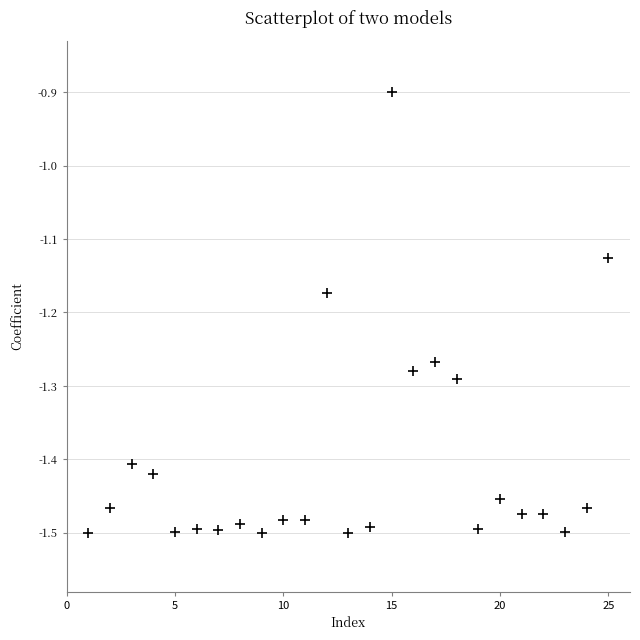

What is the range of X values (max minus min)?

24.0